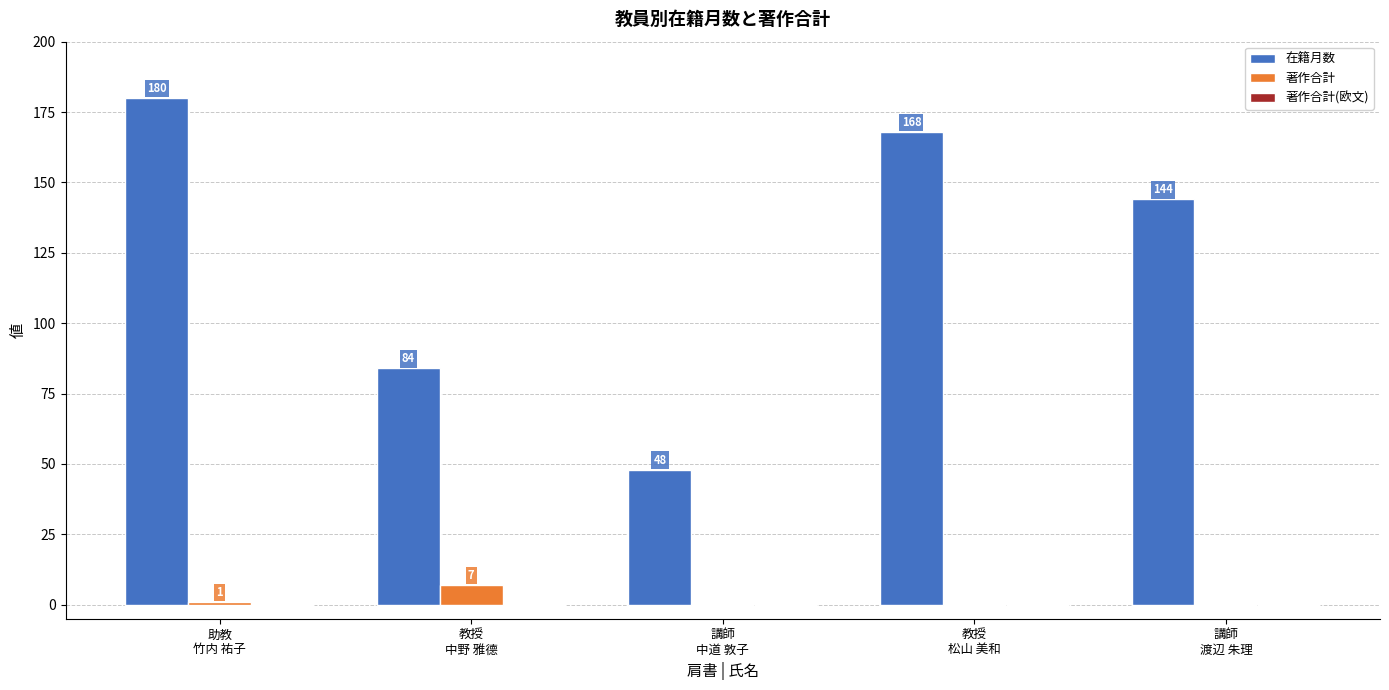

Are the bars grouped side by side (vs. stacked)?

Yes